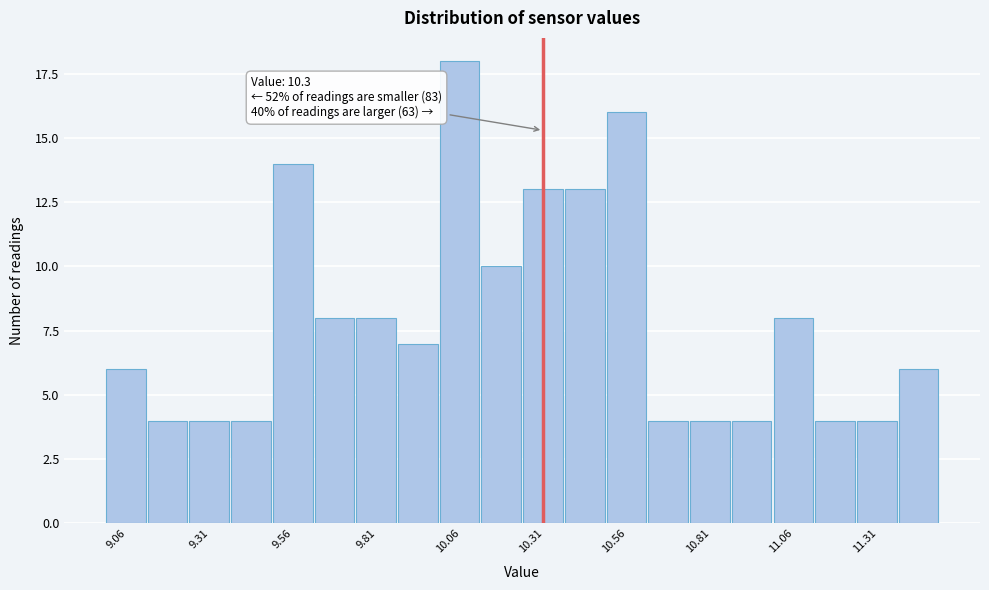

Around what value on the x-axis is the tallest bar? Give the approximate position of its centre, as read against the axis.

10.05